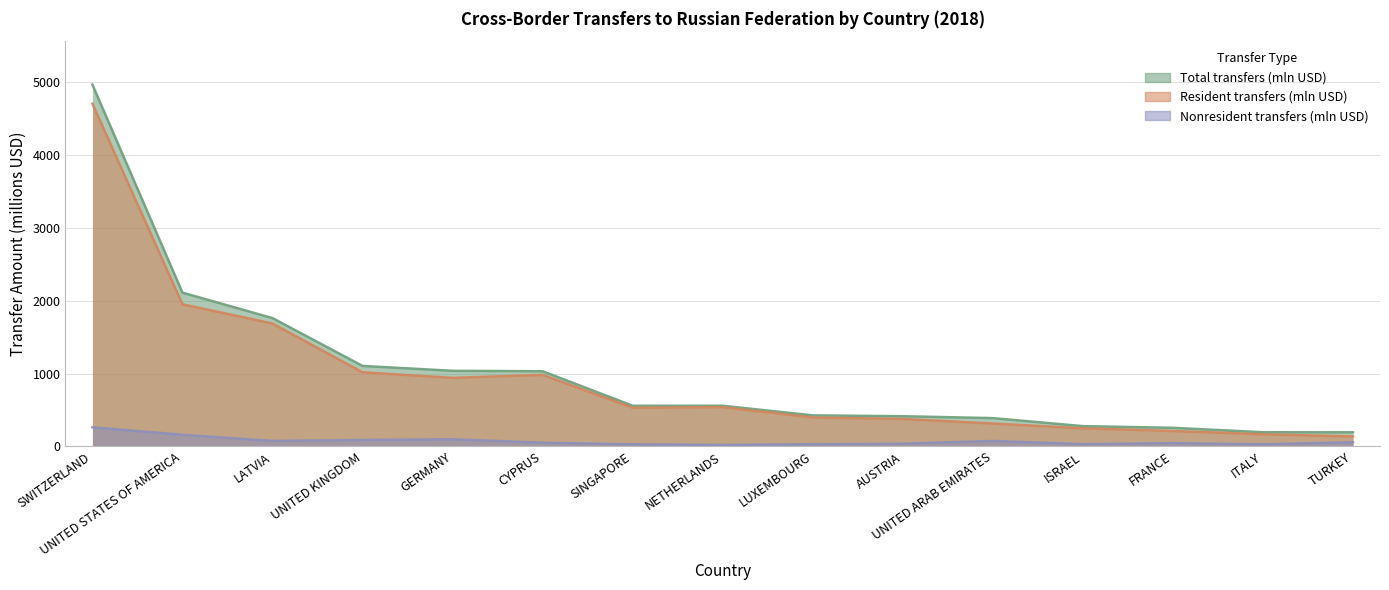

True or false: Total transfers (mln USD) has more than 2 points higher than both neighbors.

False